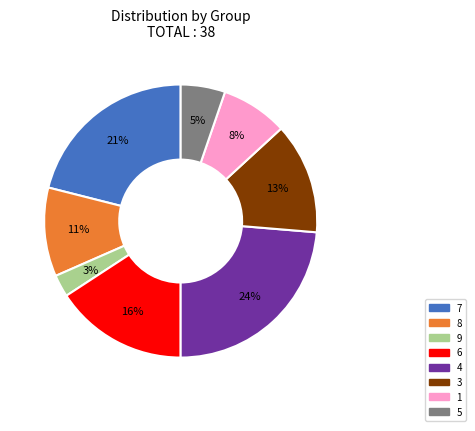

Which slice is the smallest?

9